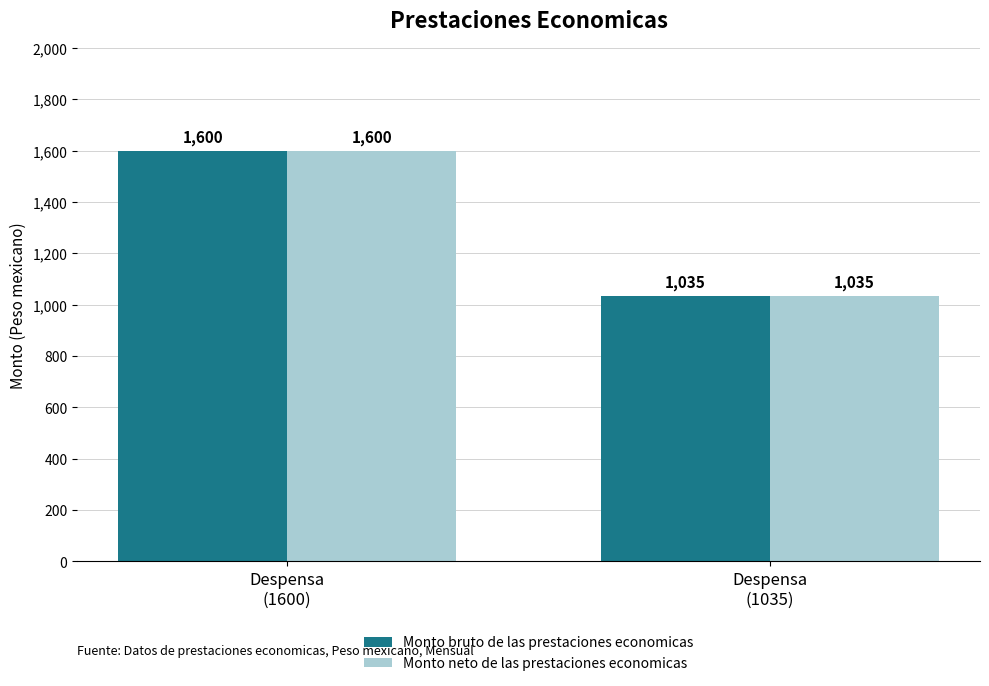

Count the Monto bruto de las prestaciones economicas values in the range 1035 to 1600.

2